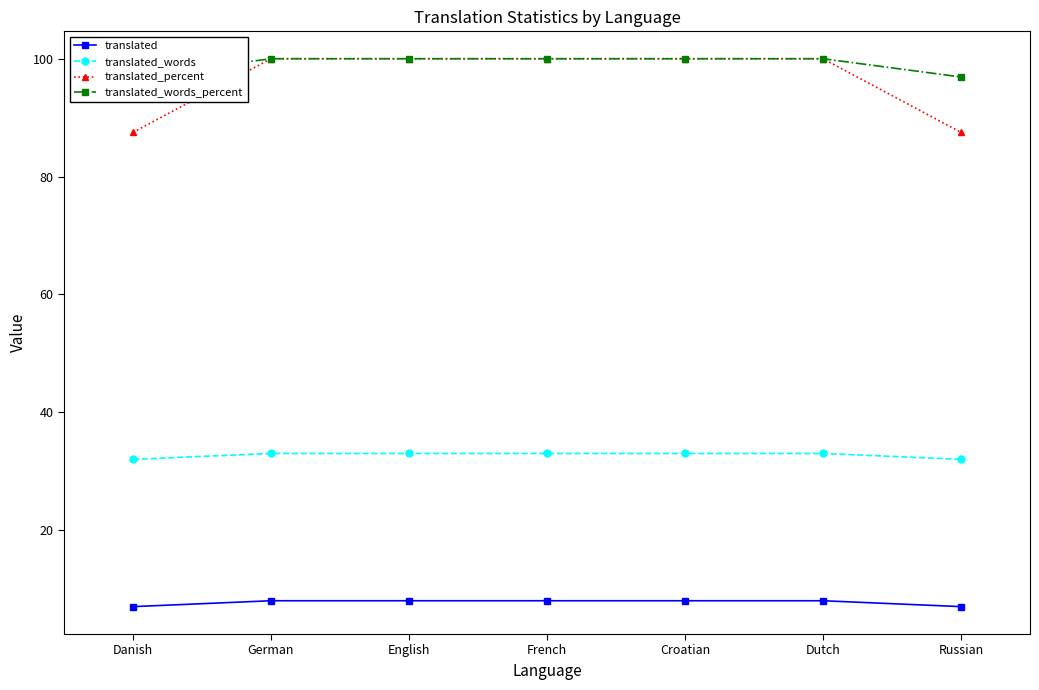

Does the chart have visible grid lines?

No